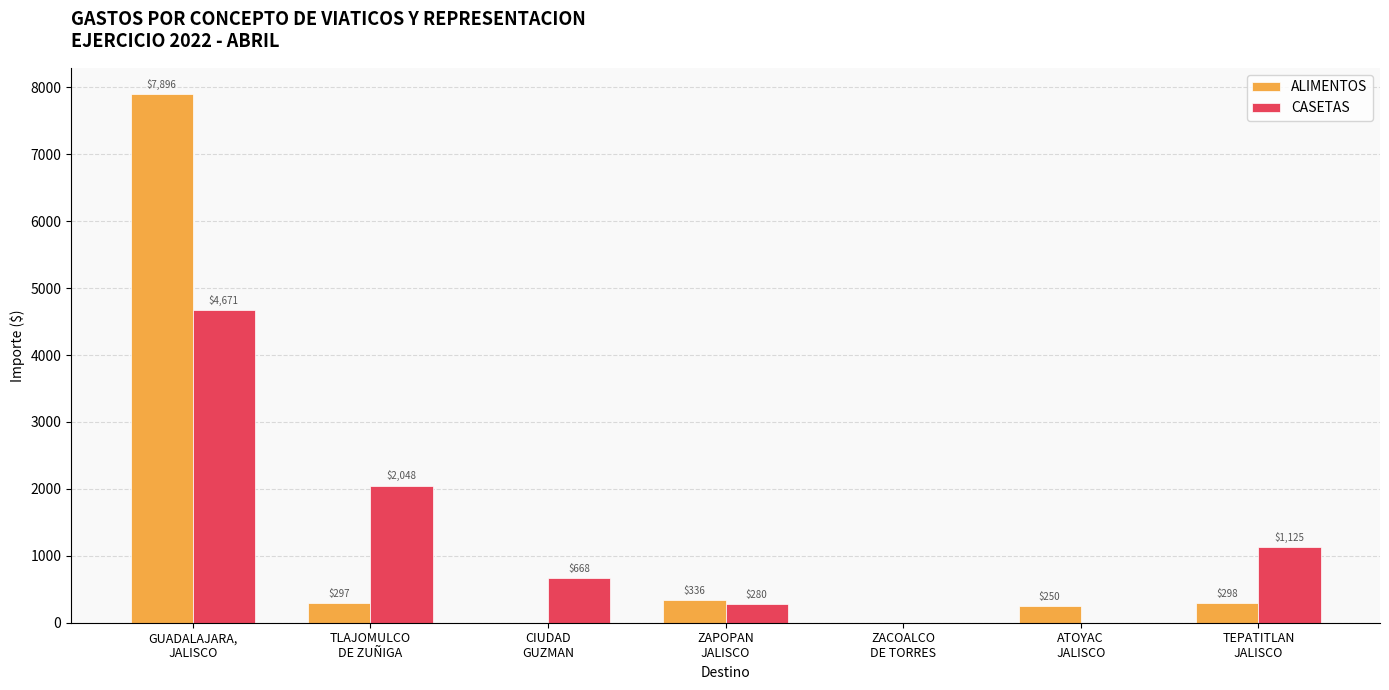

At which label does ALIMENTOS first exceed 296?

GUADALAJARA,
JALISCO